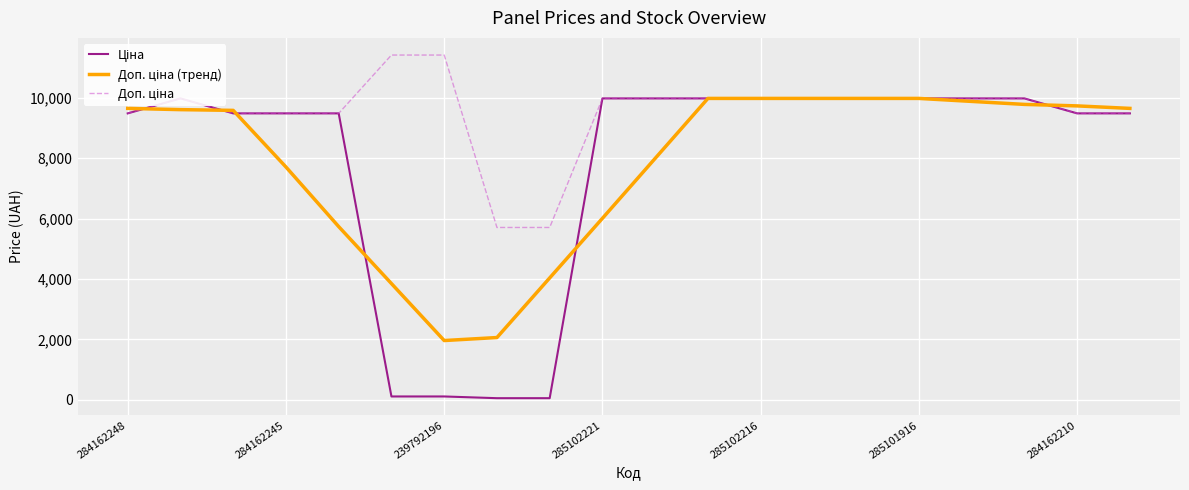

What is the highest value of the Доп. ціна (тренд) series?

9975.0